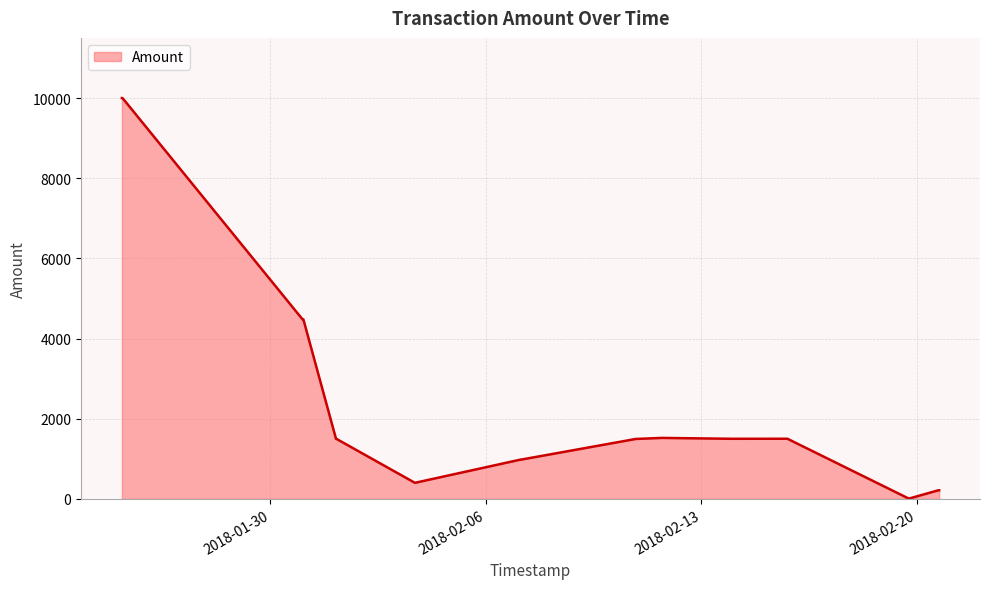

What is the average value?

2145